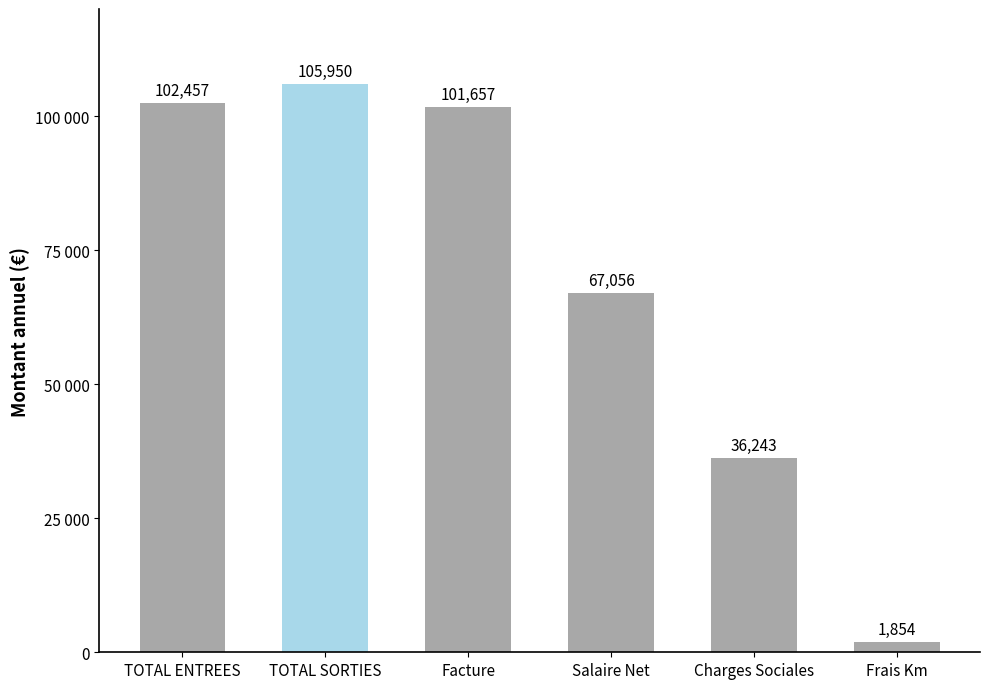

Is it true that the value at Frais Km is 1064.7?

False